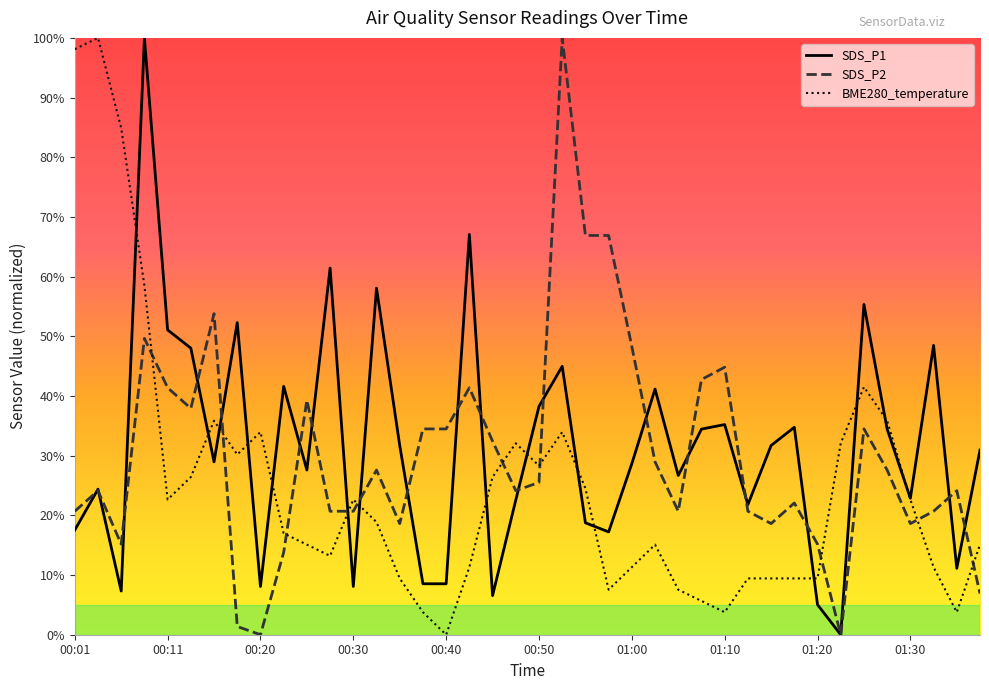

Between which two adjacent categories do SDS_P1 and SDS_P2 first intersect?

00:01 and 00:03